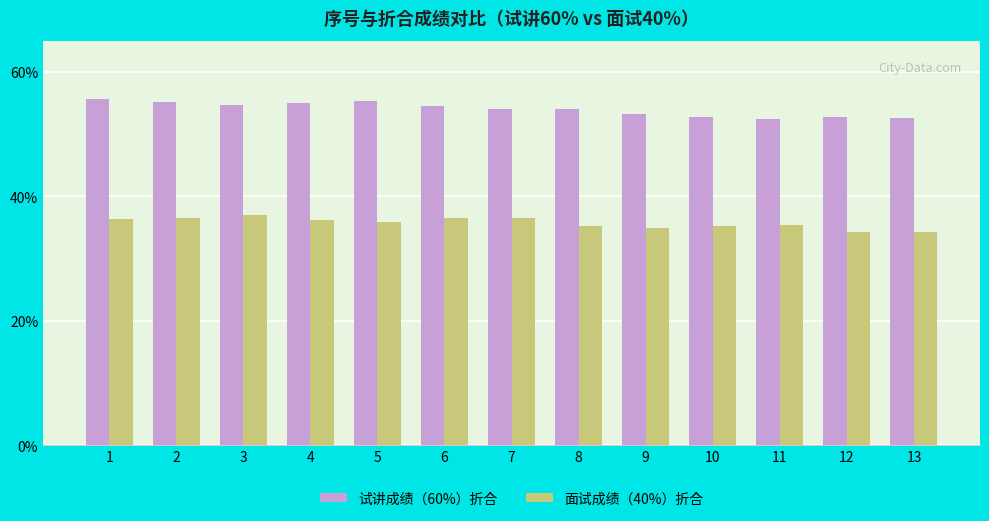

What is the value of the 面试成绩（40%）折合 bar at the 13th from the left?

34.2